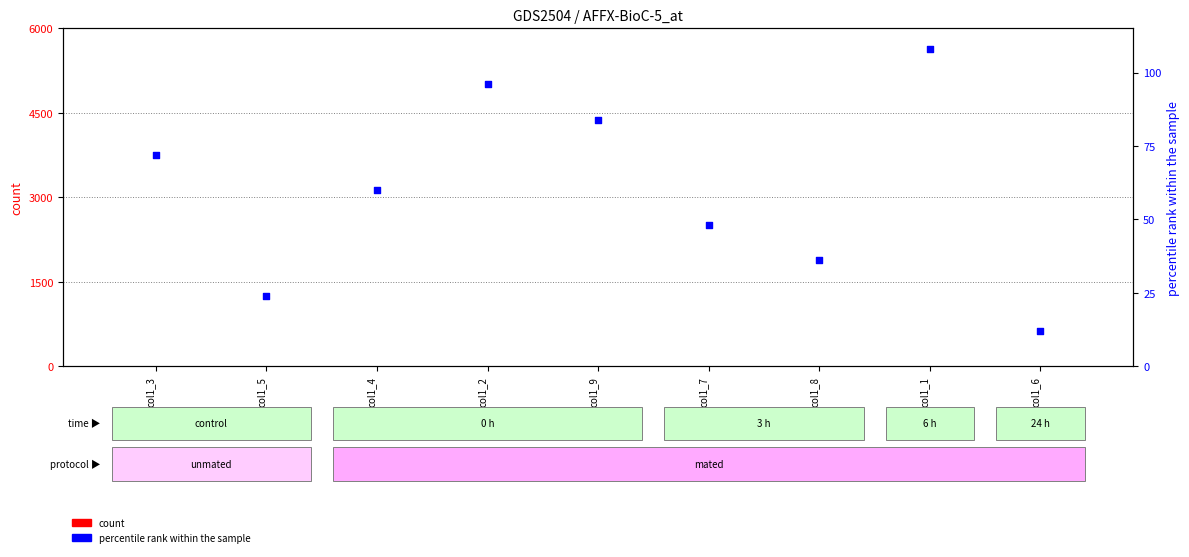

Which series reaches the maximum Y coordinate?

percentile rank within the sample